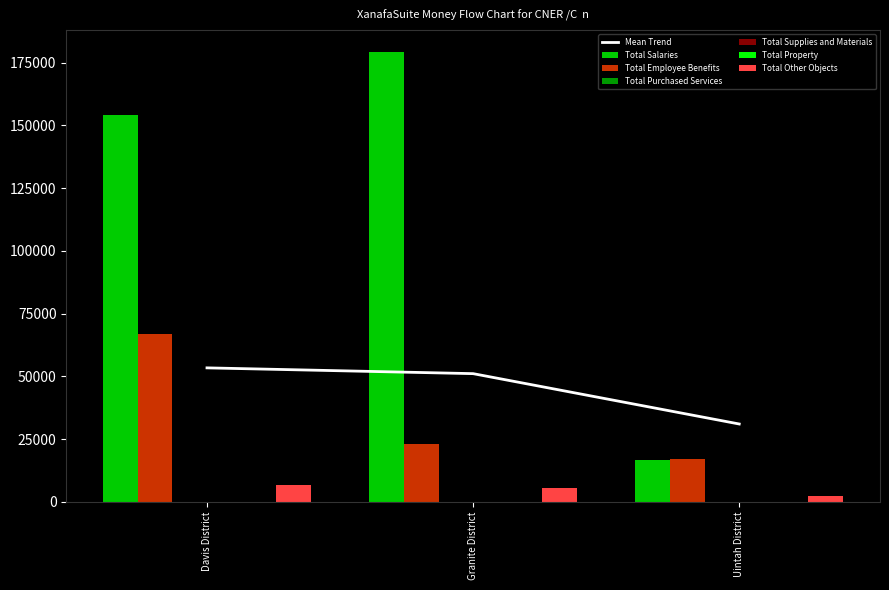

What is the maximum value for Total Employee Benefits?

66699.1